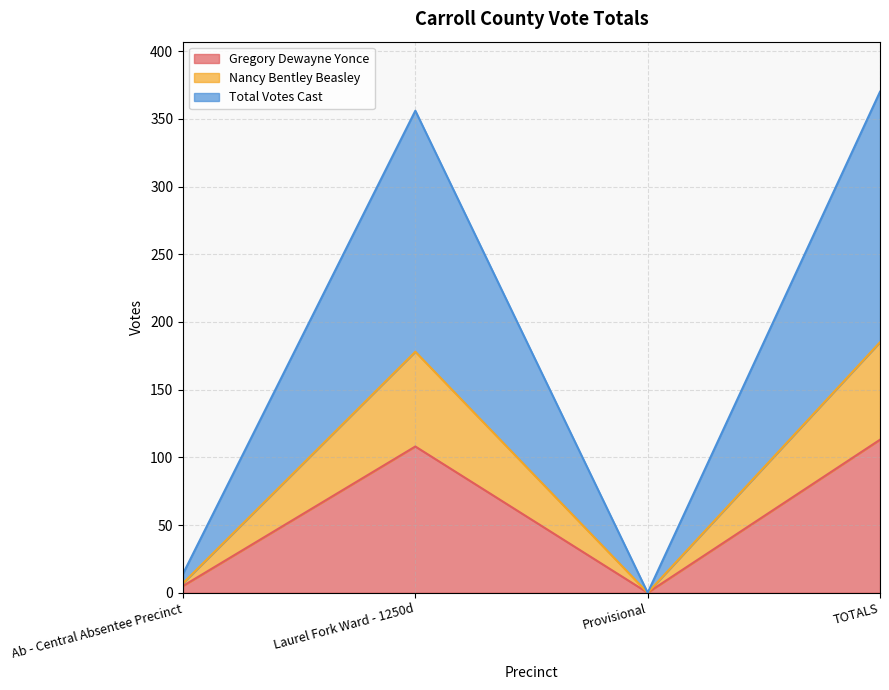

What is the label of the 3rd point from the right?

Laurel Fork Ward - 1250d